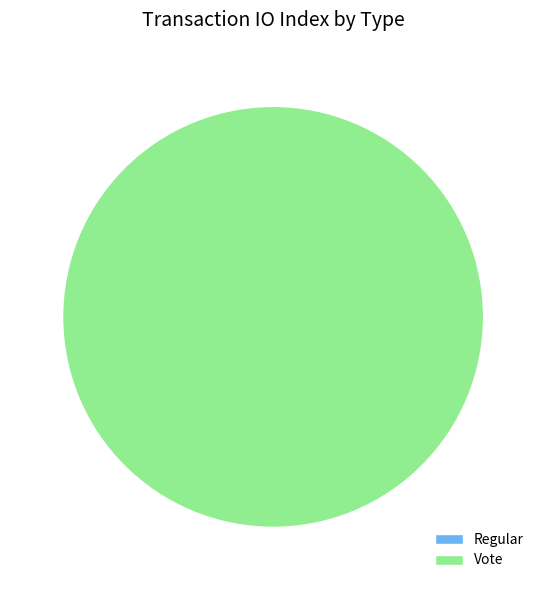

Which has a higher value, Regular or Vote?

Vote